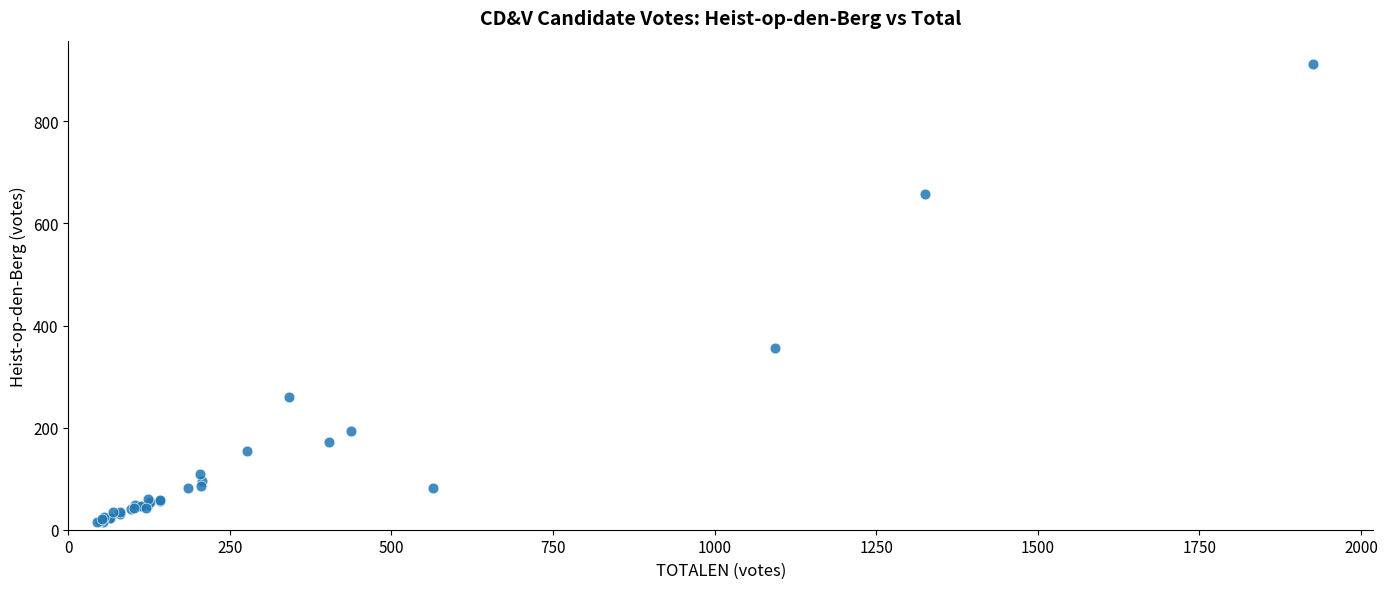

What Y value in the scatter plot is closest to 464?

356